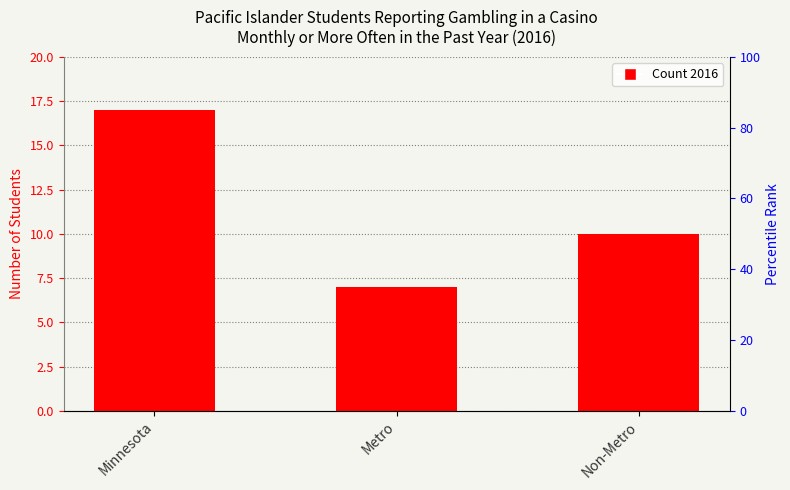

The chart shows a value of 23 at Minnesota. True or false?

False